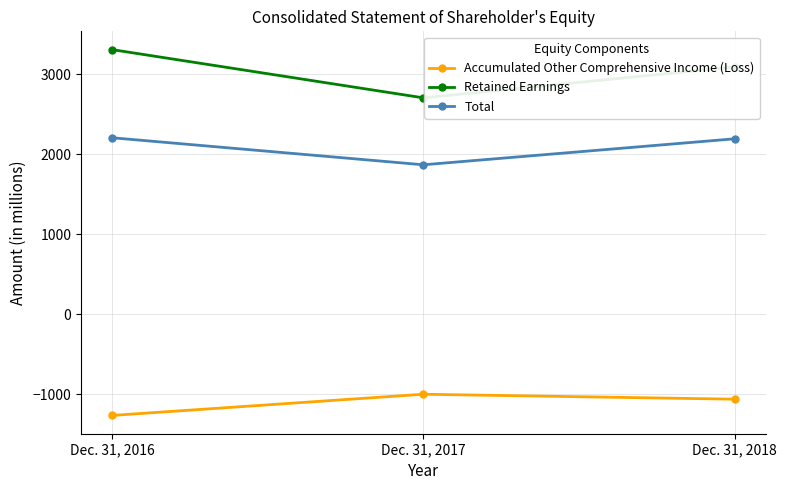

Is the value of Accumulated Other Comprehensive Income (Loss) at Dec. 31, 2018 greater than the value of Retained Earnings at Dec. 31, 2017?

No